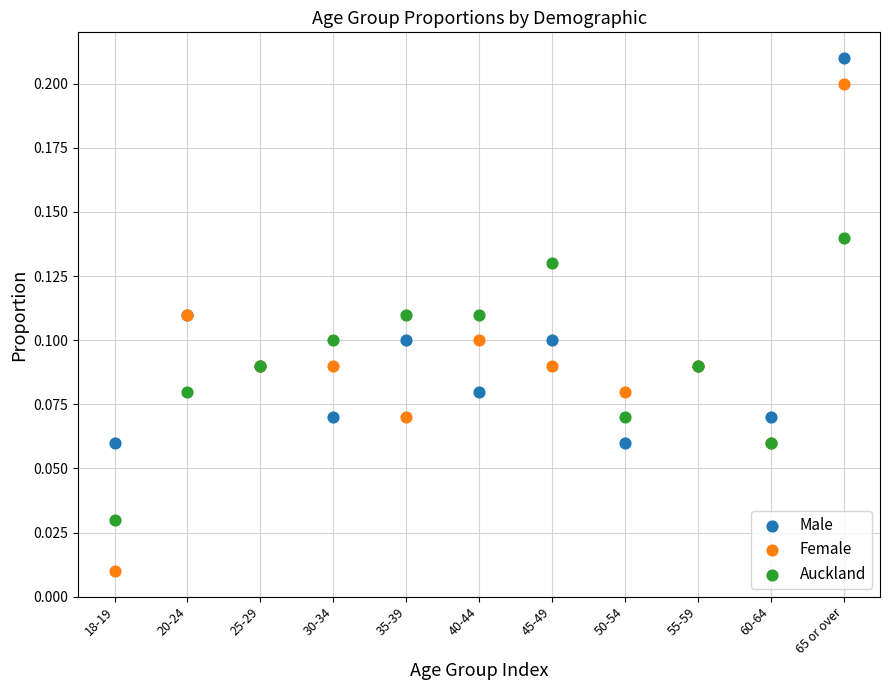

Which series has the widest spread of Y values?

Female